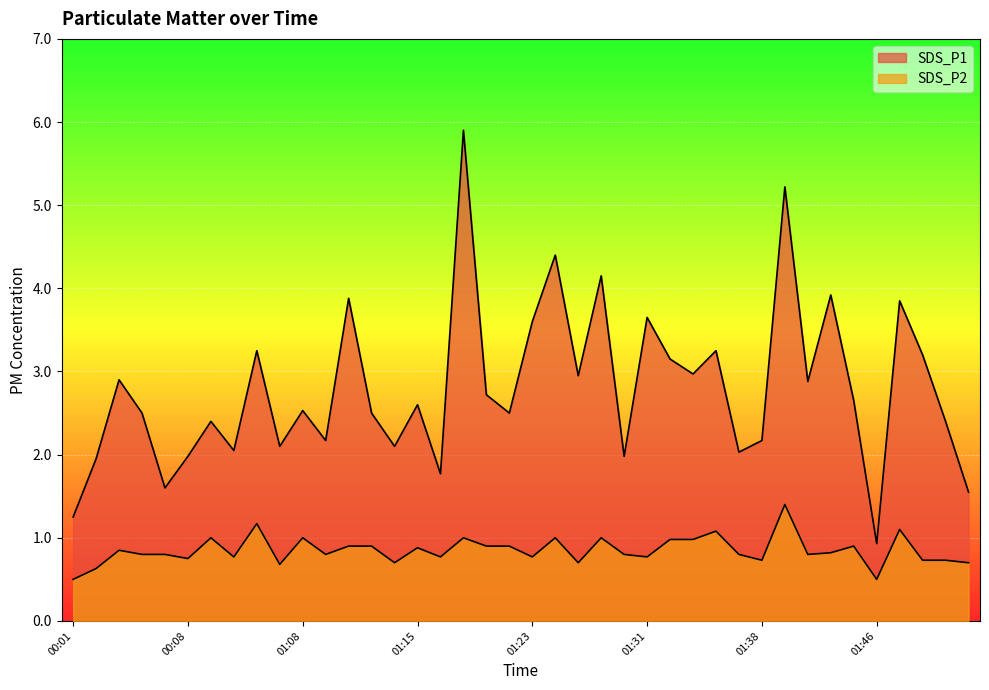

Rank the series by their maximum value, from lowest to highest.

SDS_P2, SDS_P1